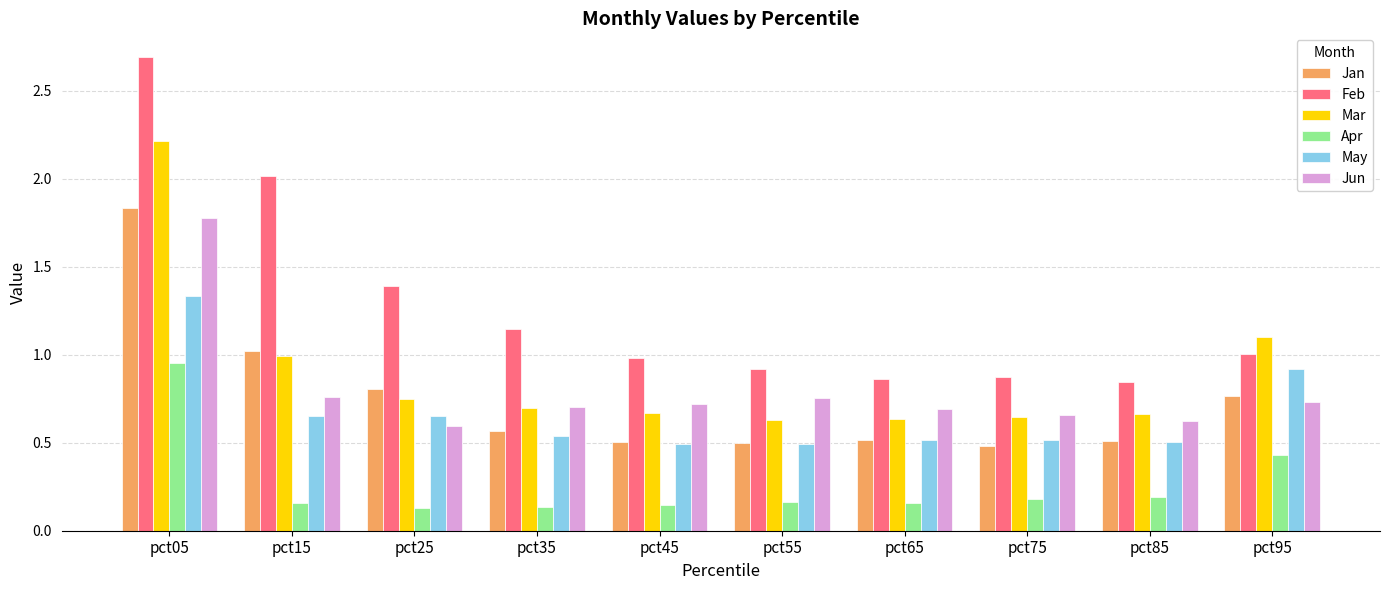

Which series has the widest spread of values?

Feb